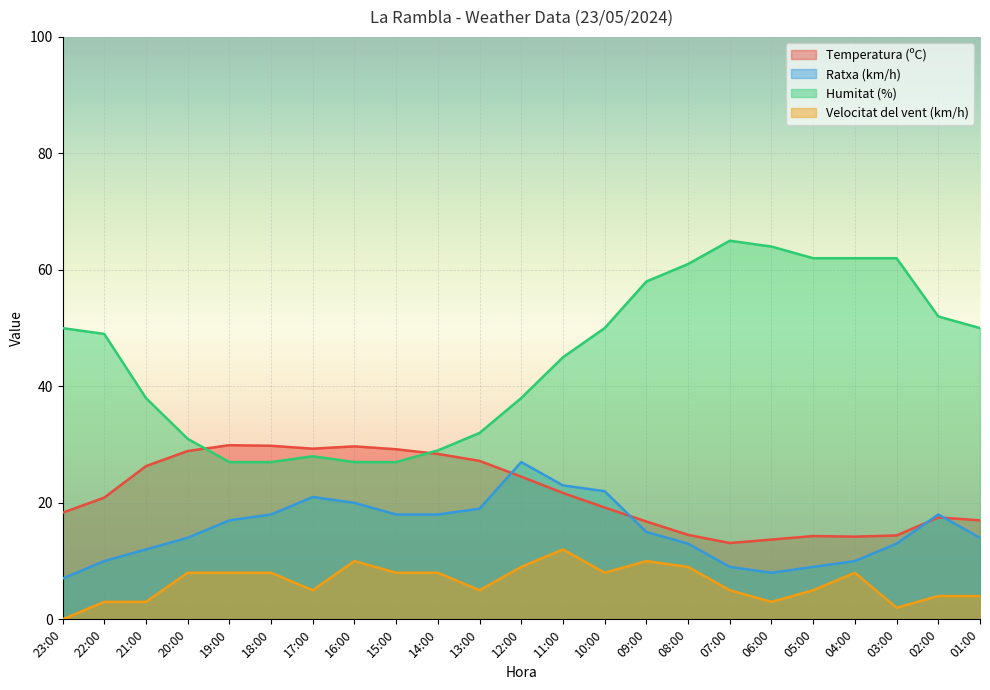

Between 15:00 and 14:00, which is larger?

15:00